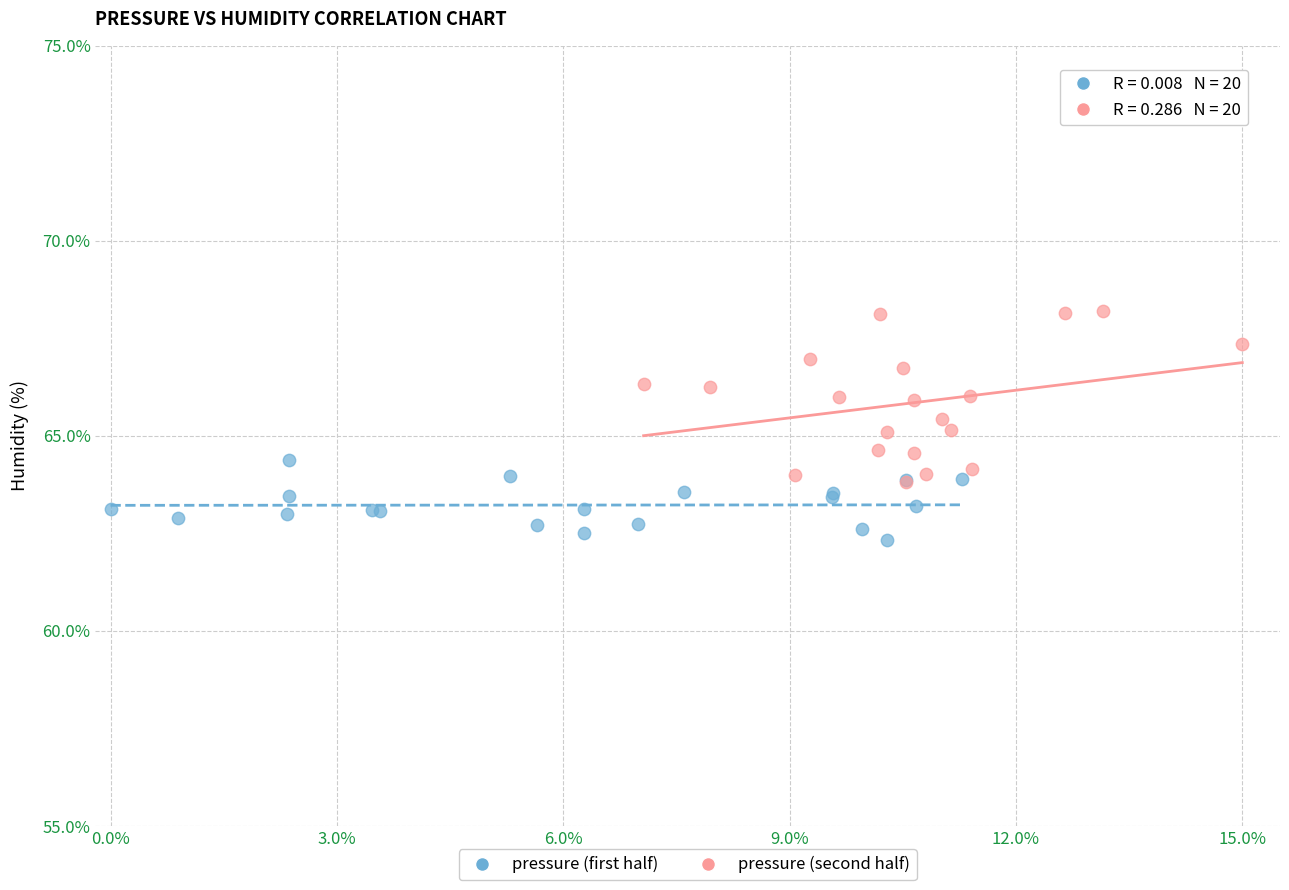

Which series contains the highest Y value?

pressure (second half)